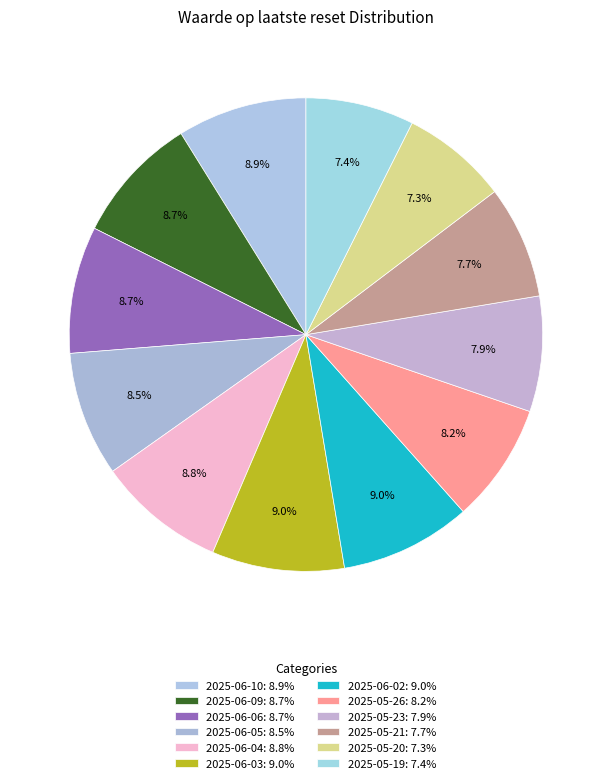

Is it true that 2025-05-26 is 8% of the pie?

True